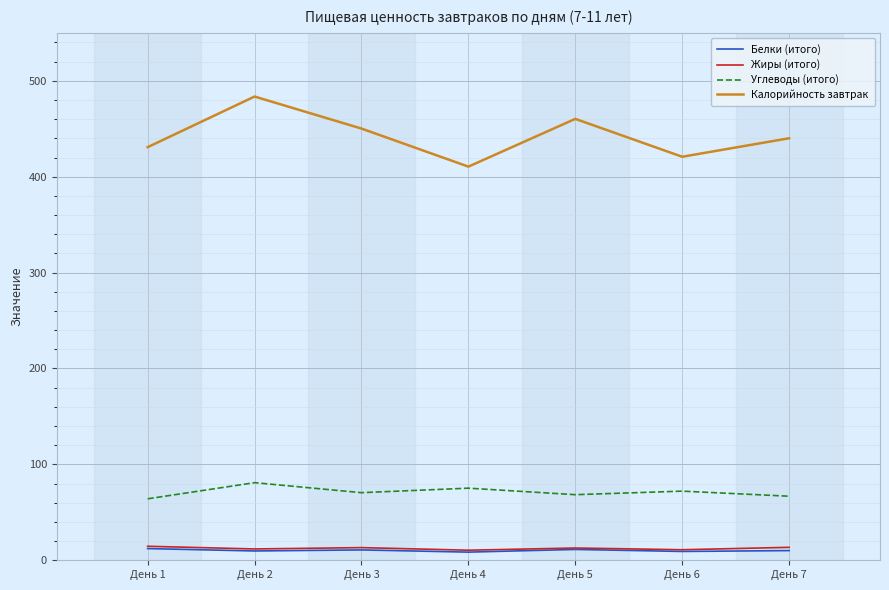

What is the total value across all series at День 5?

552.8